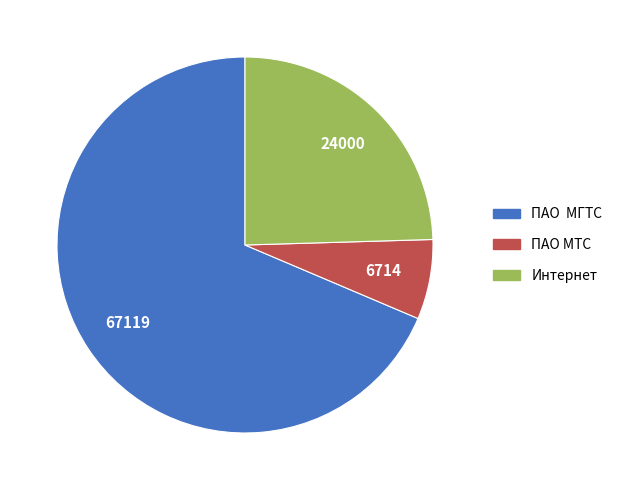

Do ПАО МТС and Интернет together represent more than half of the pie?

No